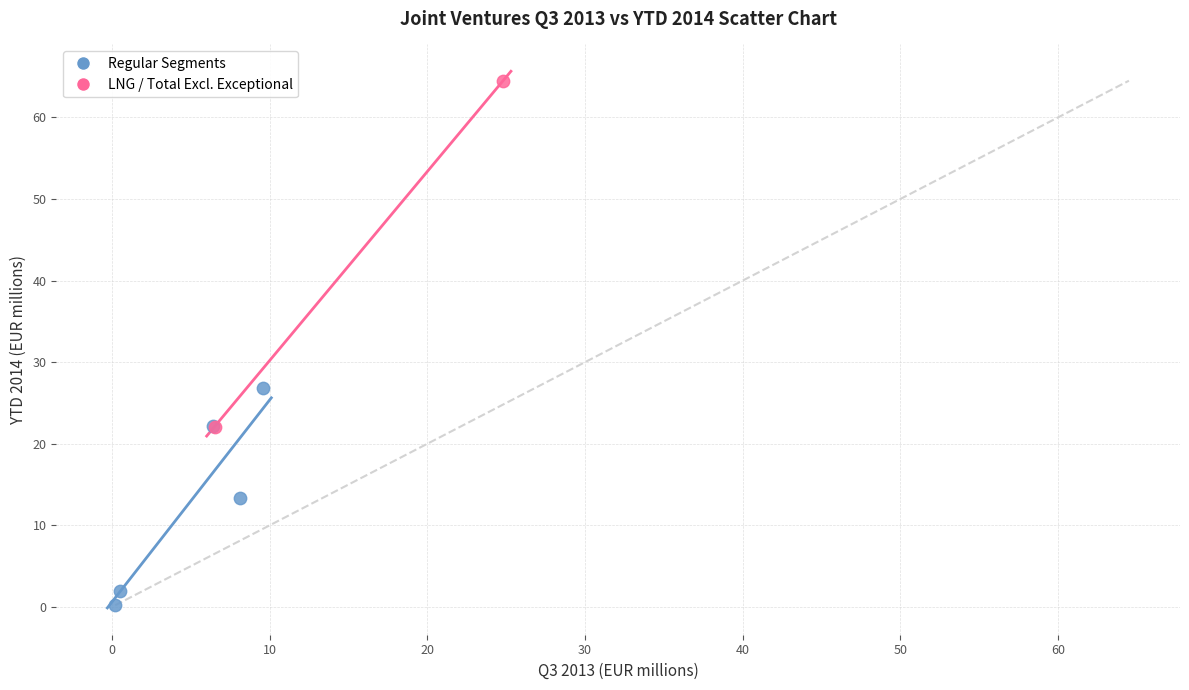

Which series has the largest Y range (max minus min)?

LNG / Total Excl. Exceptional